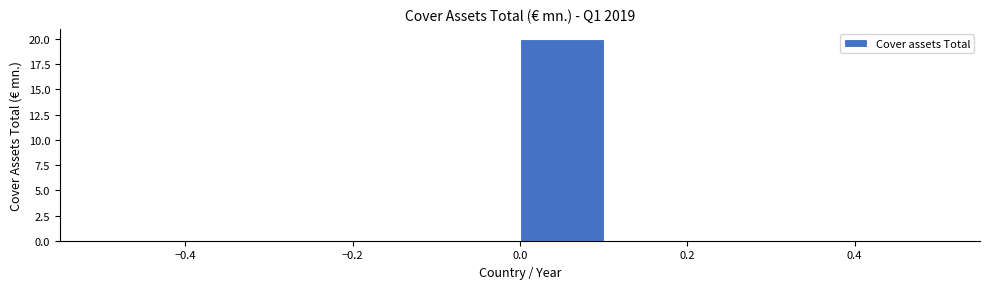

Reading left to right, transcribe this chart: for each bar, give the range it covers on the x-axis and its height. The values are not printed on the chart, so give them approximately, as read against the axis.

-0.5 to -0.4: 0
-0.4 to -0.3: 0
-0.3 to -0.2: 0
-0.2 to -0.1: 0
-0.1 to 0.0: 0
0.0 to 0.1: 20
0.1 to 0.2: 0
0.2 to 0.3: 0
0.3 to 0.4: 0
0.4 to 0.5: 0